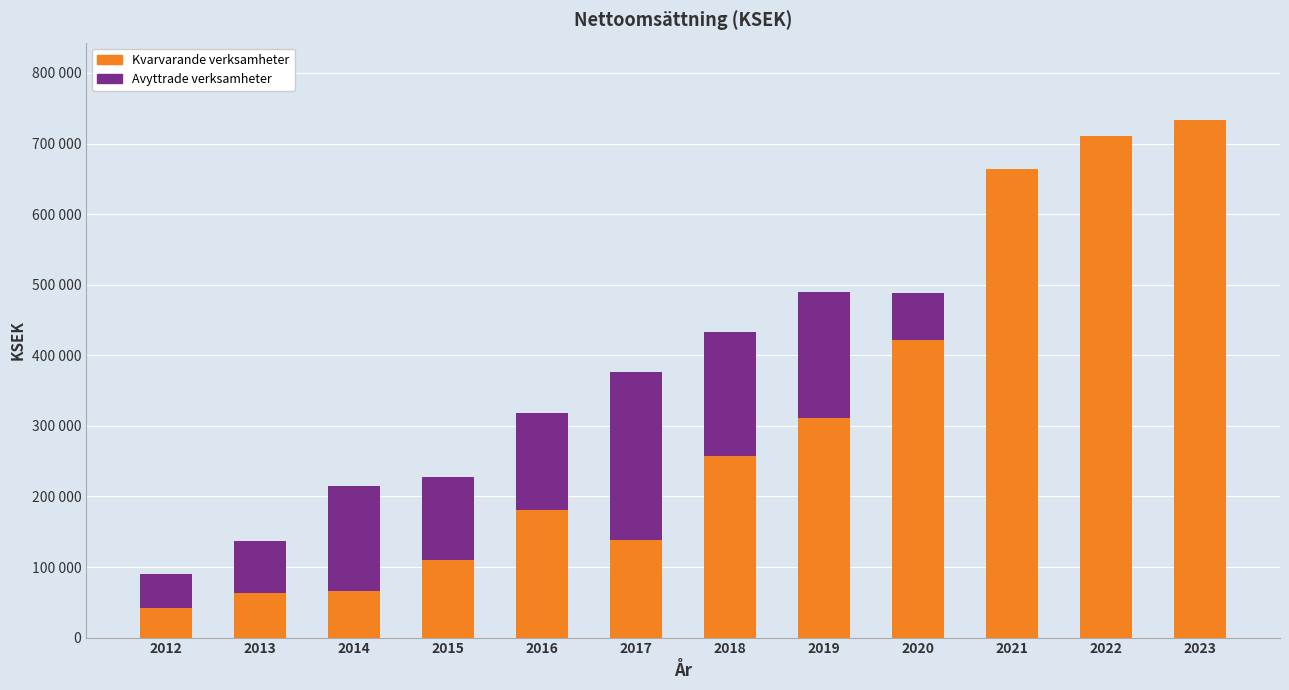

What are all the series names shown in the legend?

Kvarvarande verksamheter, Avyttrade verksamheter